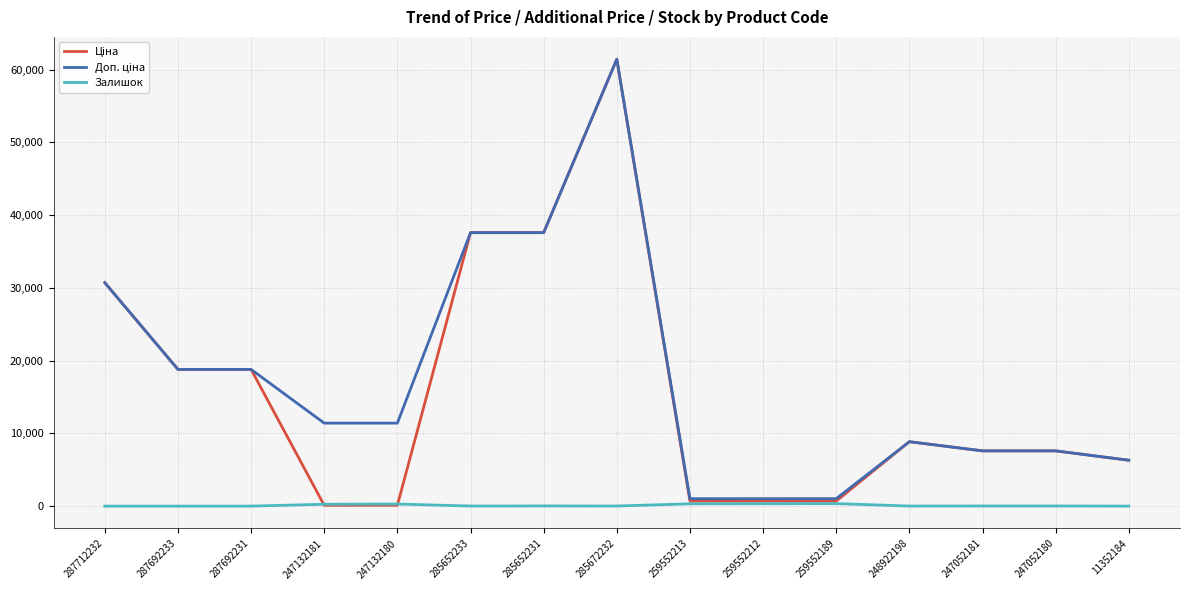

Is this an area chart (filled region under the line)?

No